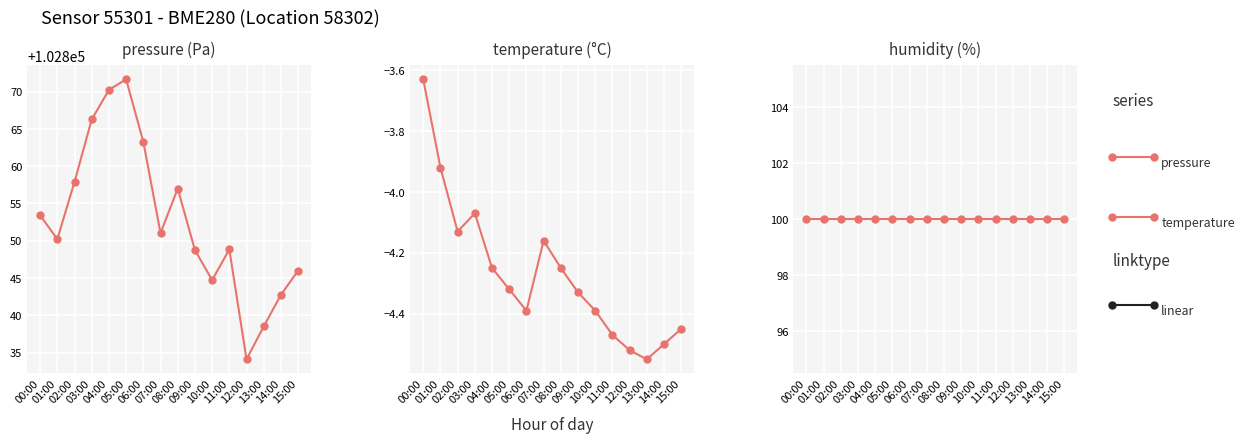

What is the greatest value displayed?

102871.7